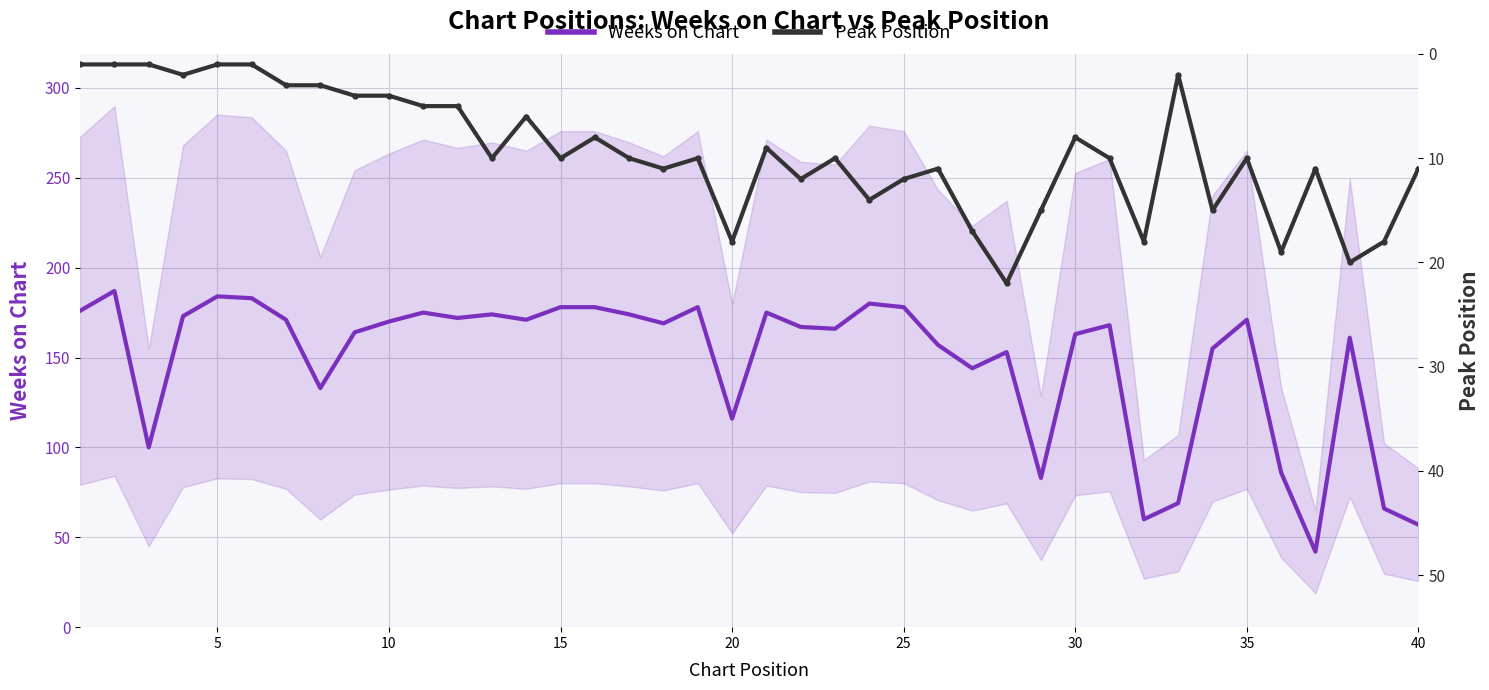

How many categories are shown in the chart?

40